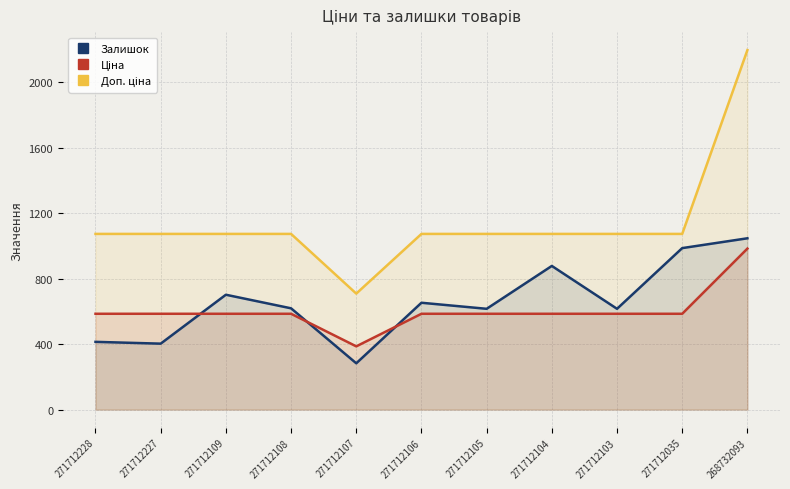

How many data points does each series have?

11